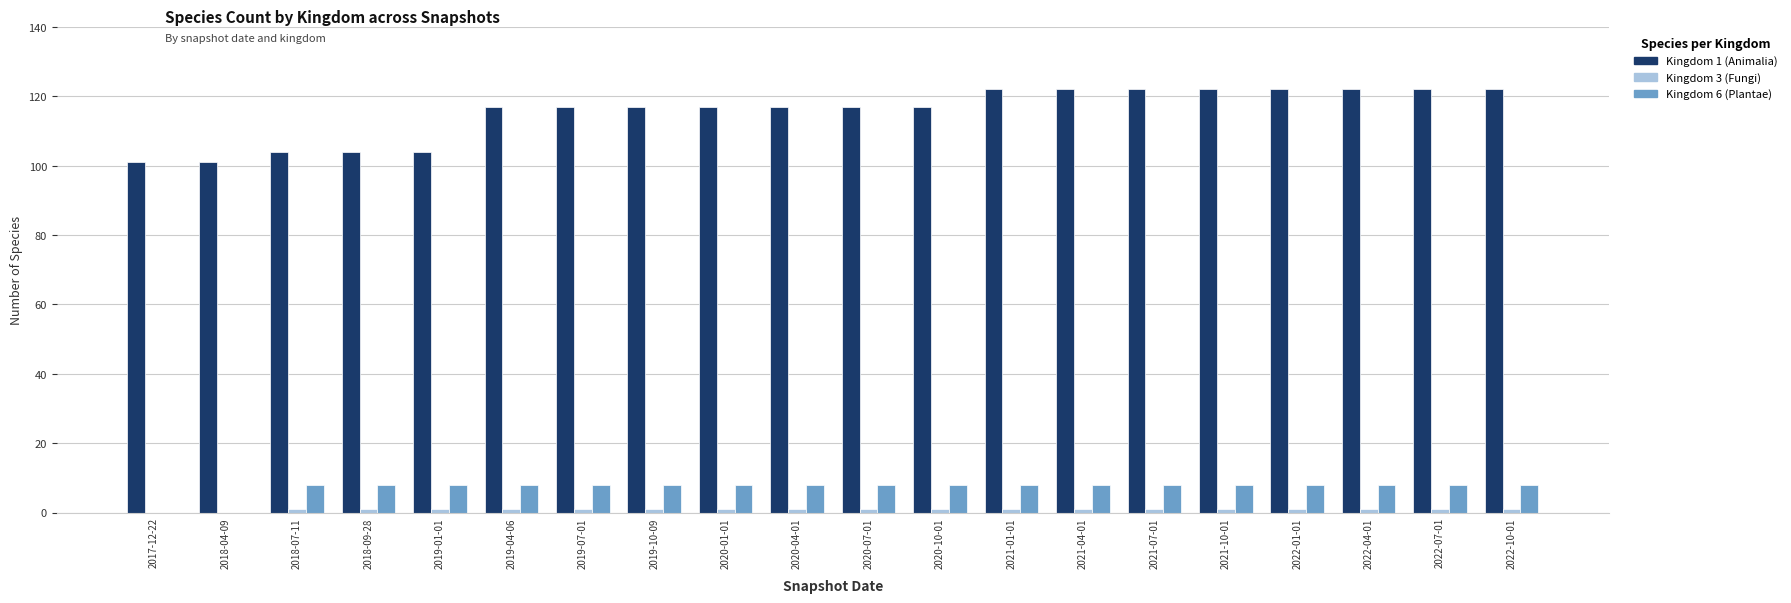

Which series has the largest total across all categories?

Kingdom 1 (Animalia)